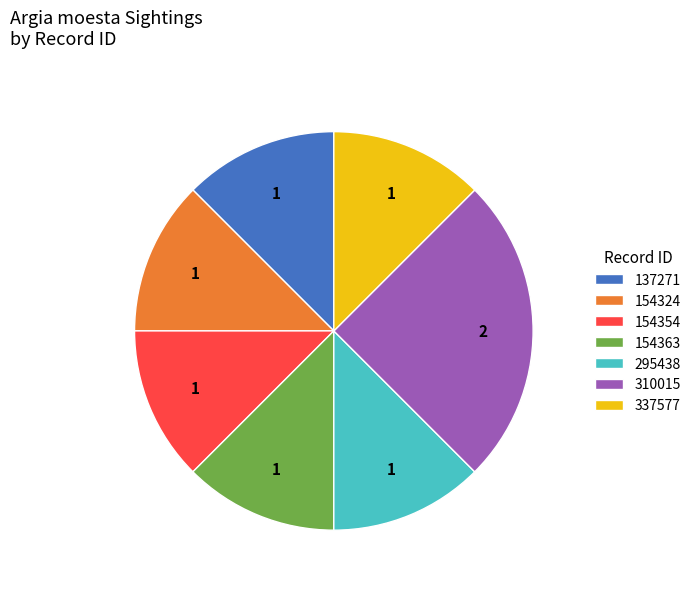

Is it true that 154363 is 12% of the pie?

True